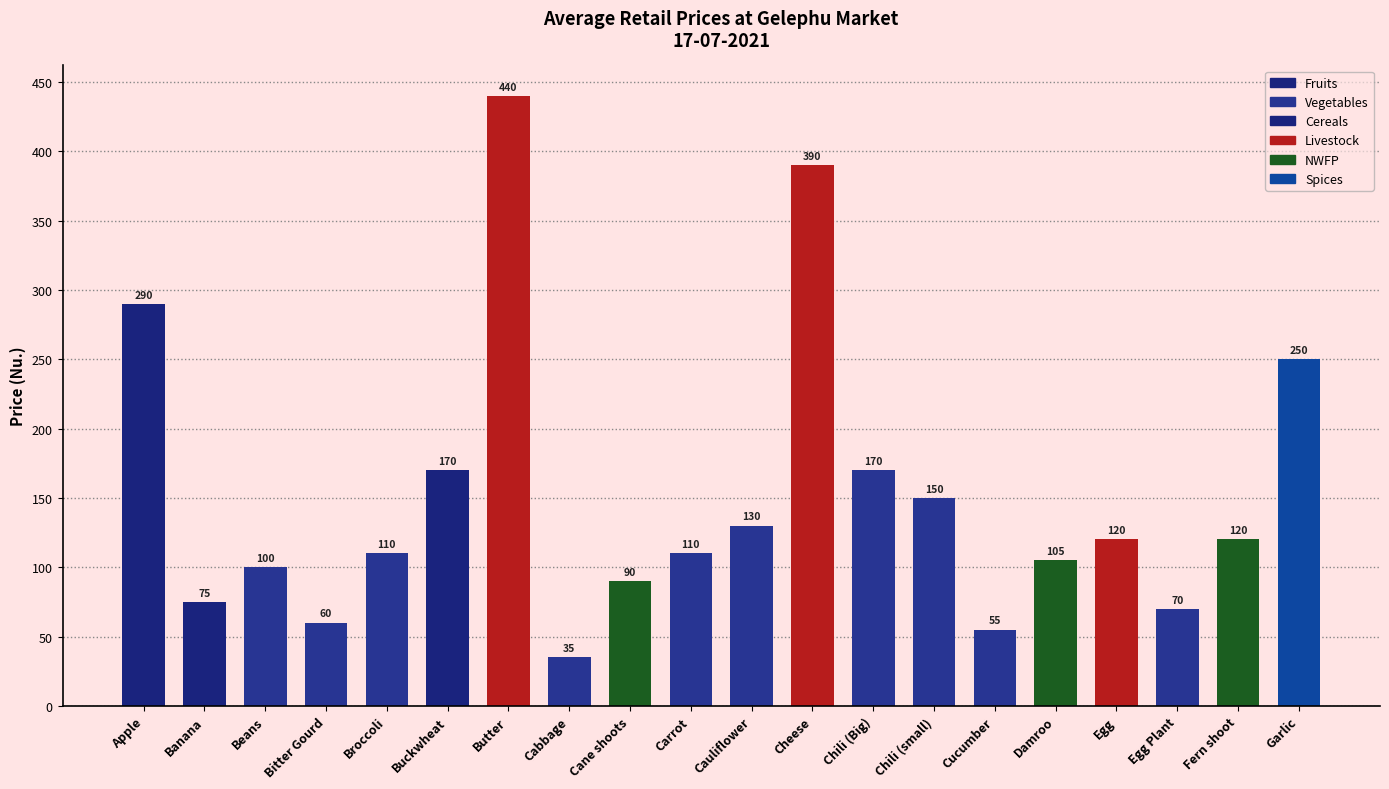

Which category has the lowest value across all series?

Cabbage